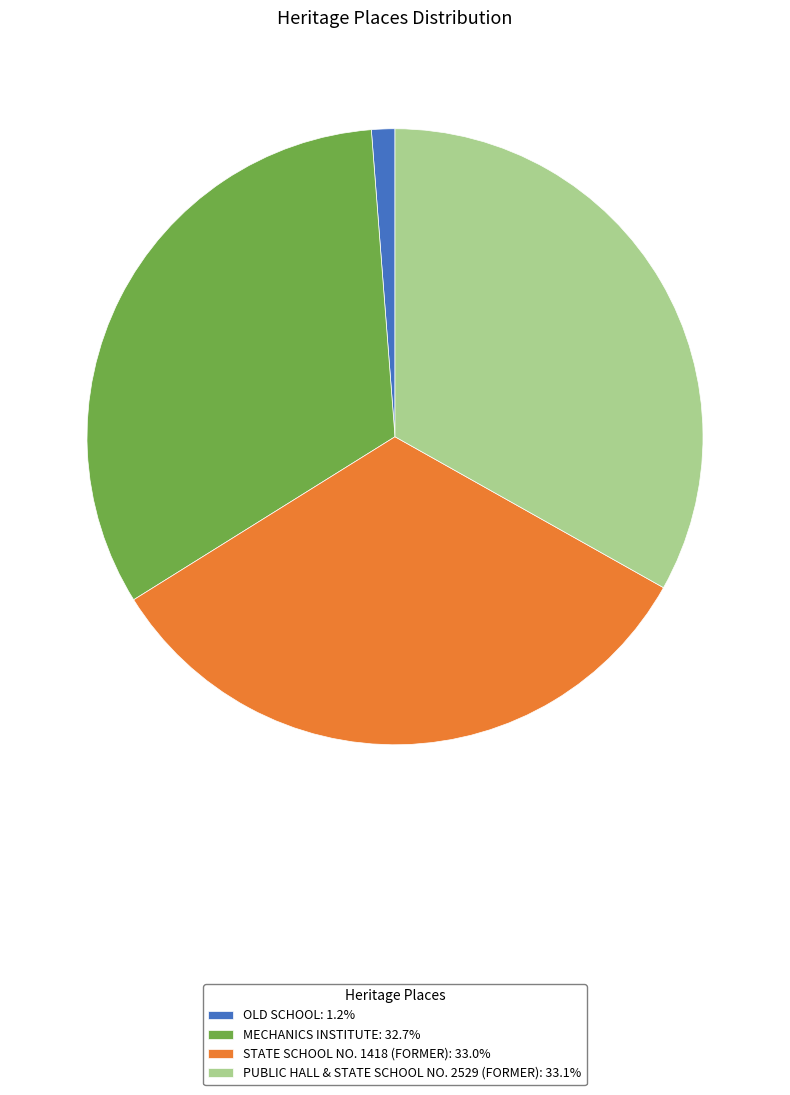

Approximately how many times larger is the value at MECHANICS INSTITUTE: 32.7% compared to PUBLIC HALL & STATE SCHOOL NO. 2529 (FORMER): 33.1%?

1.0